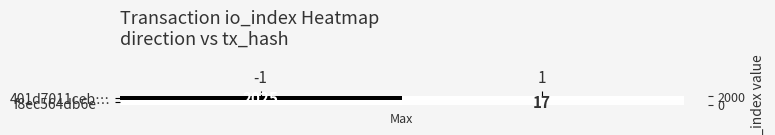

What is the maximum value shown in the chart?

2025